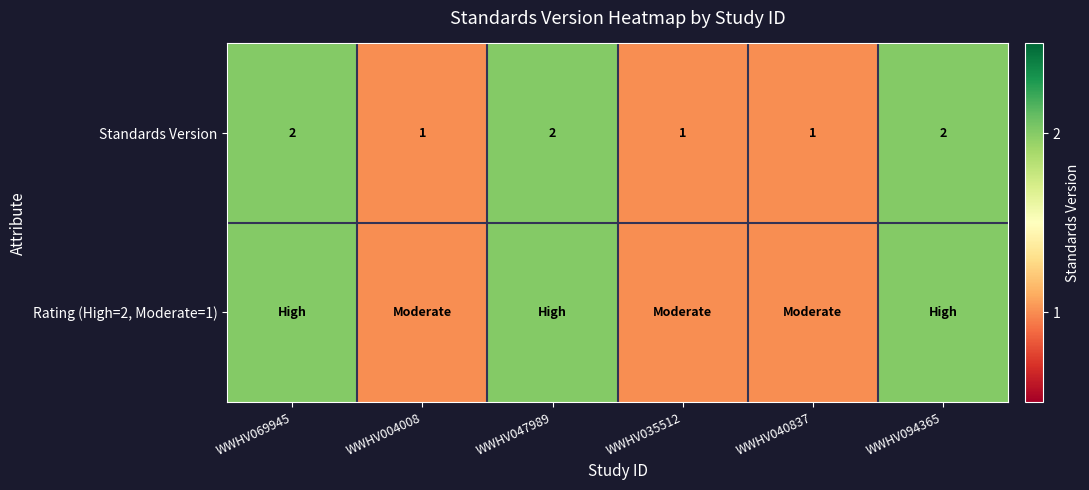

What is the sum of all Standards Version values?

9